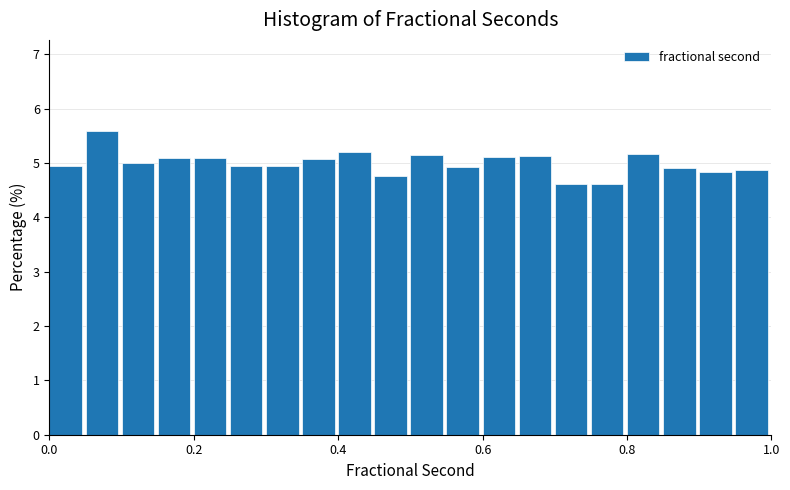

Around what value on the x-axis is the tallest bar? Give the approximate position of its centre, as read against the axis.

0.08